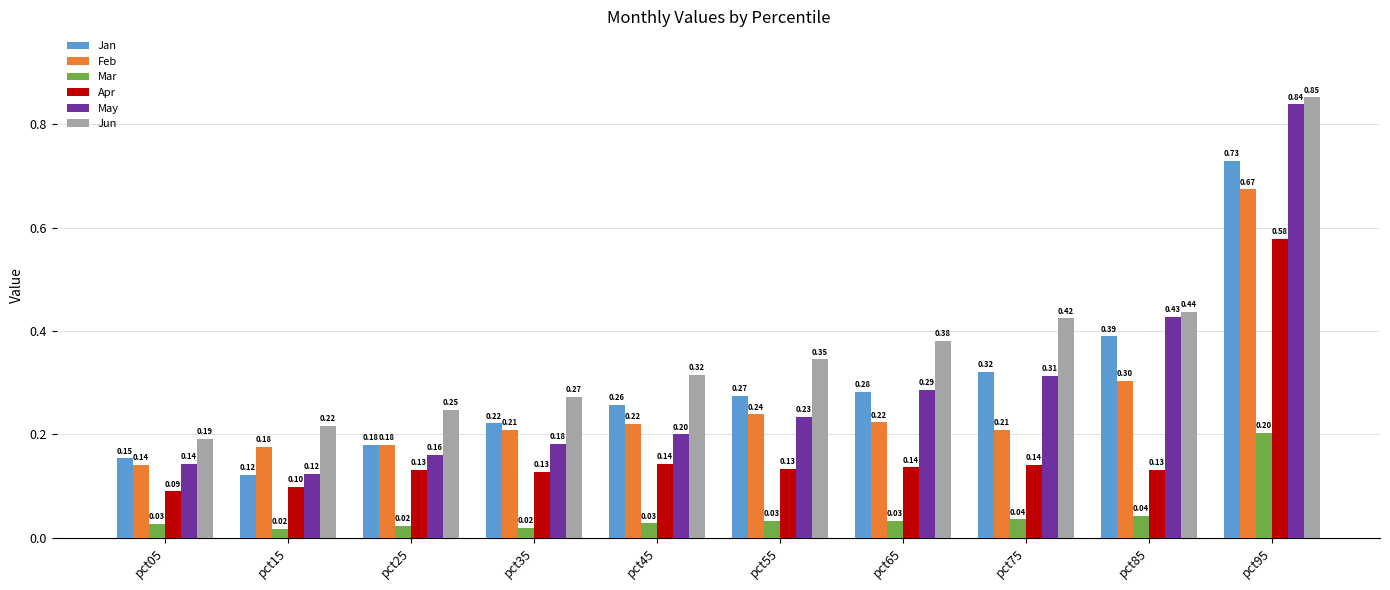

Which series changed the most between pct05 and pct75?

Jun